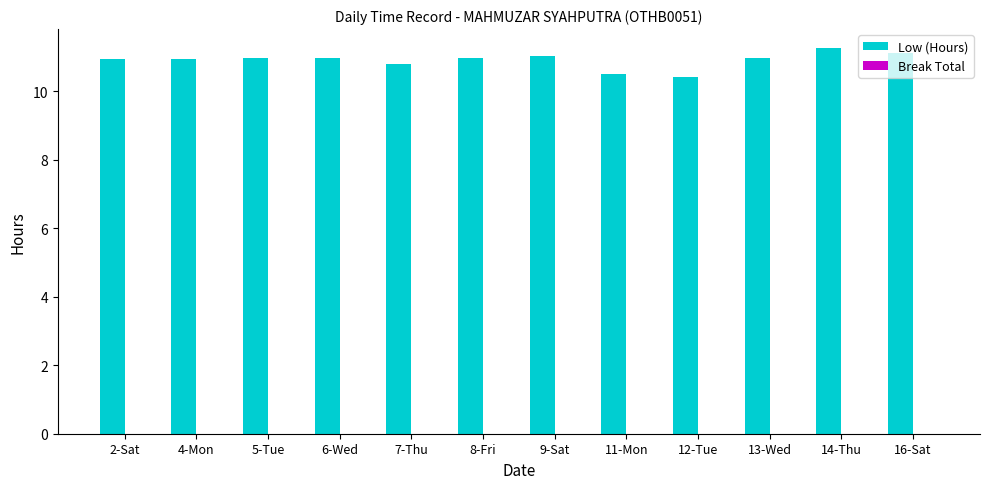

What is the approximate value at 16-Sat?

11.1